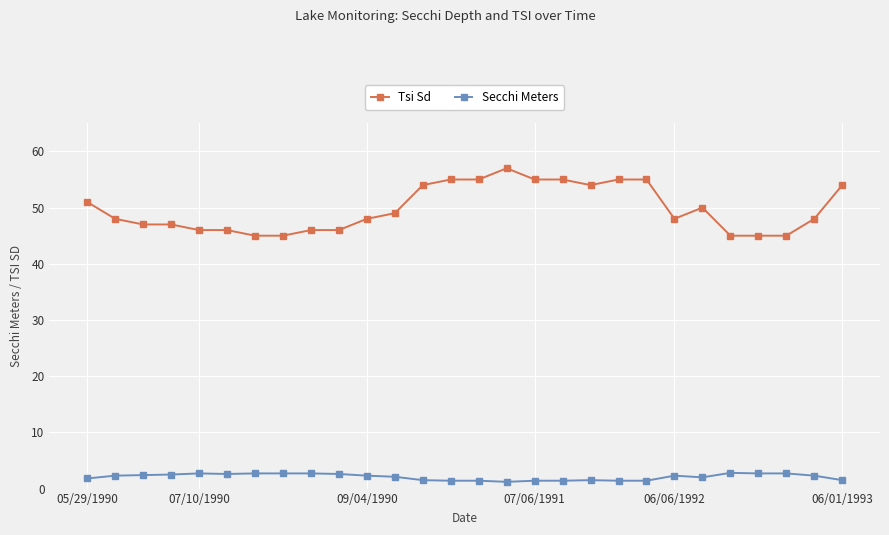

List the series in order of their overall mean, lowest first.

Secchi Meters, Tsi Sd